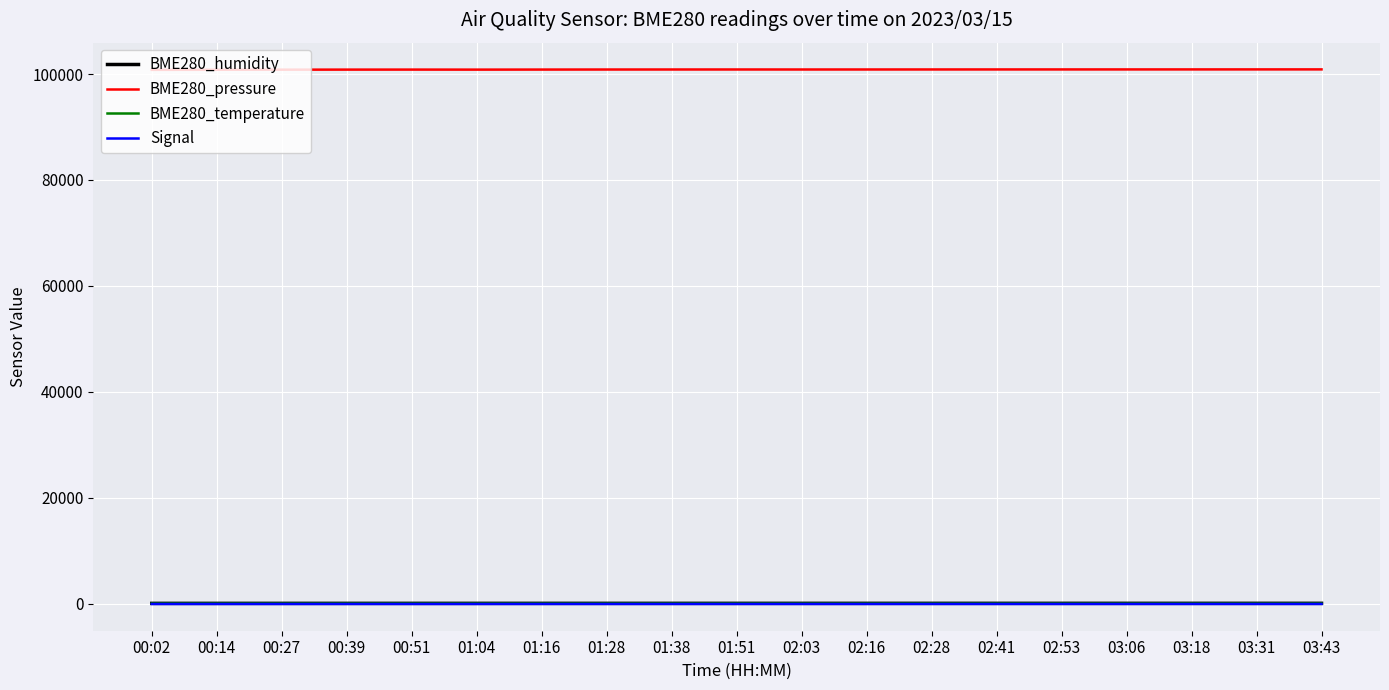

What is the difference between the second highest and minimum values in the BME280_temperature series?

0.2